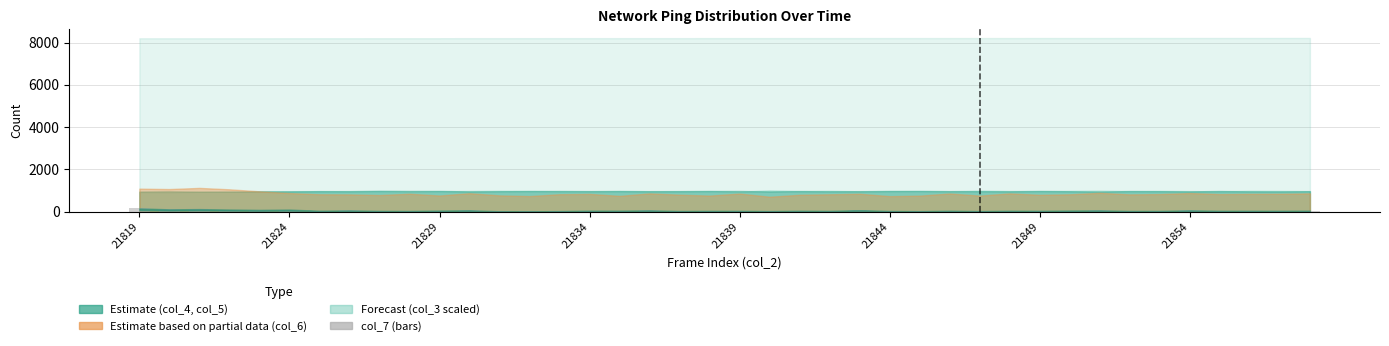

What is the sum of all values?

2178